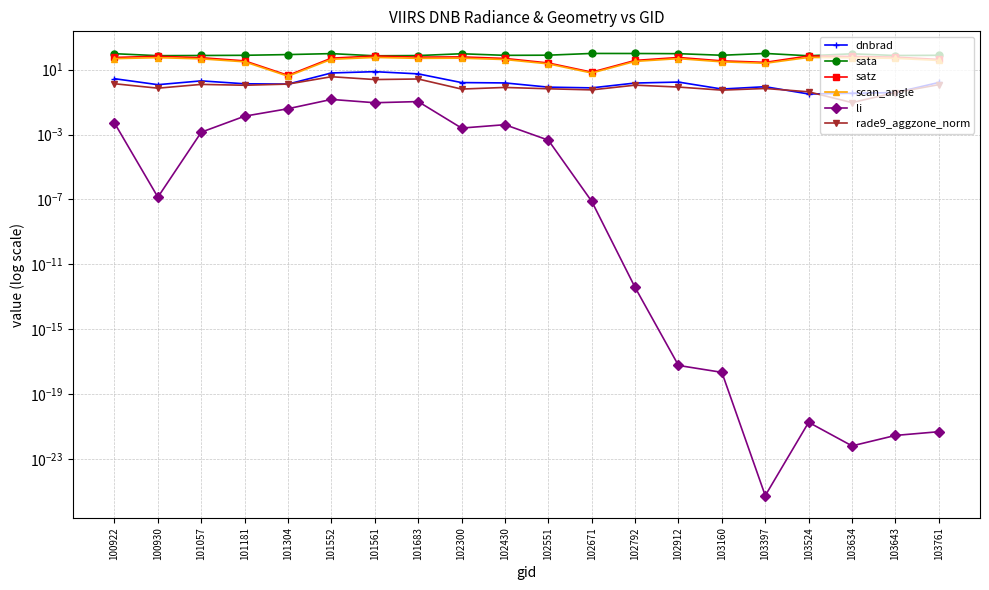

True or false: sata has a value of 83.5 at 101304.

True